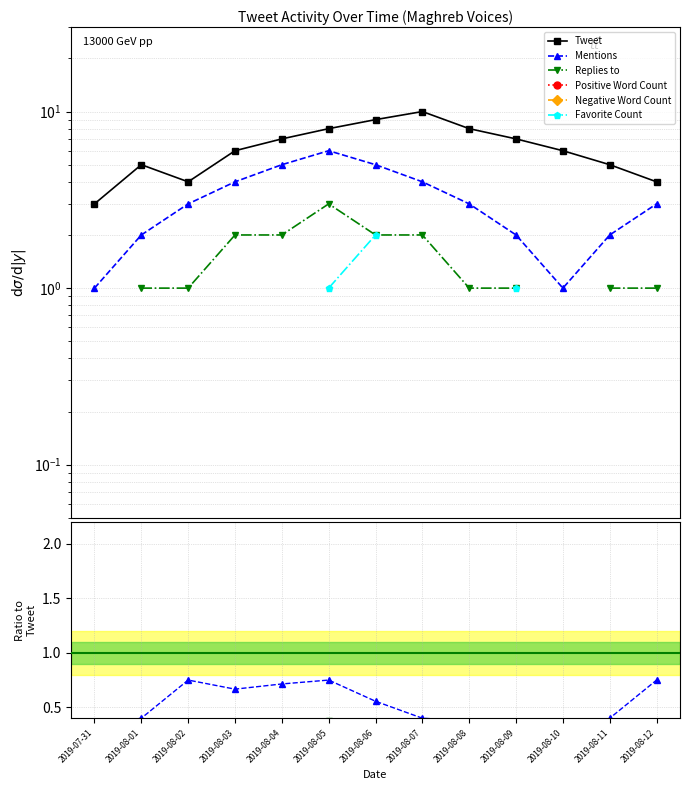

Is the value of Positive Word Count at 2019-08-03 greater than the value of Favorite Count at 2019-08-02?

No